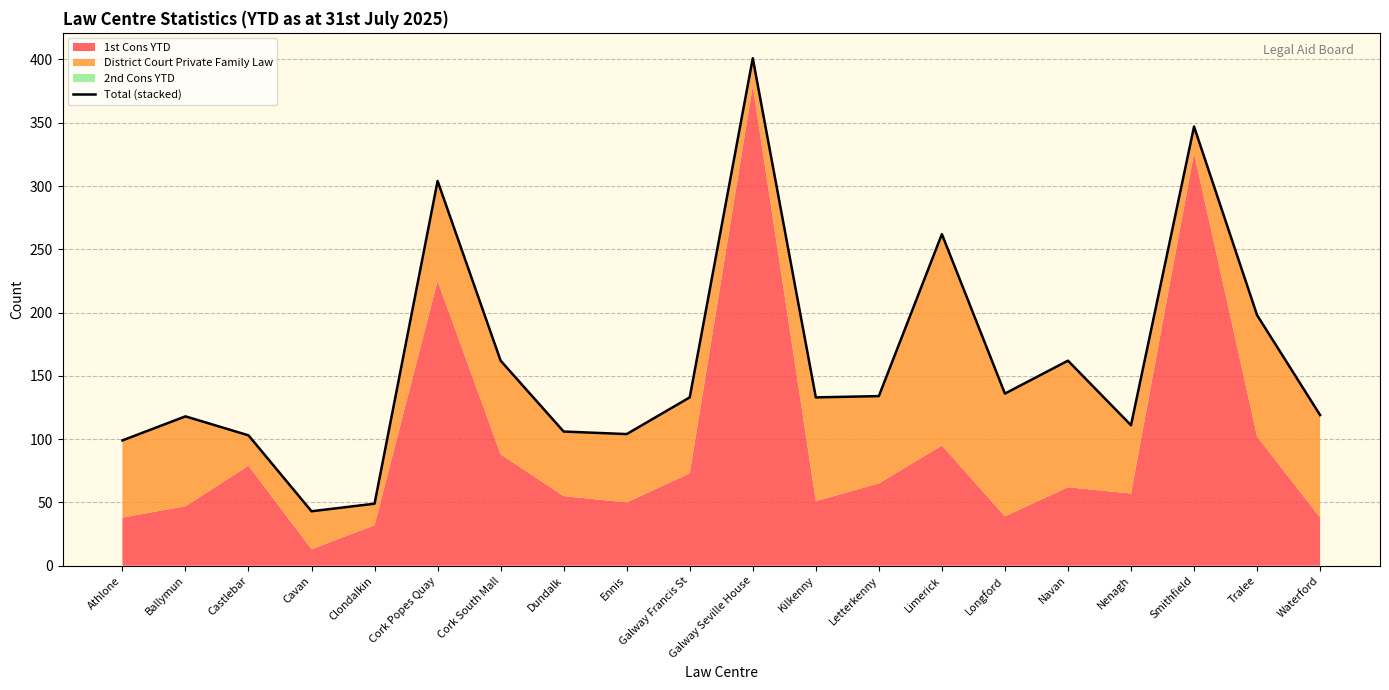

List the labels in order of value, smallest first.

Cavan, Clondalkin, Athlone, Castlebar, Ennis, Dundalk, Nenagh, Ballymun, Waterford, Galway Francis St, Kilkenny, Letterkenny, Longford, Cork South Mall, Navan, Tralee, Limerick, Cork Popes Quay, Smithfield, Galway Seville House